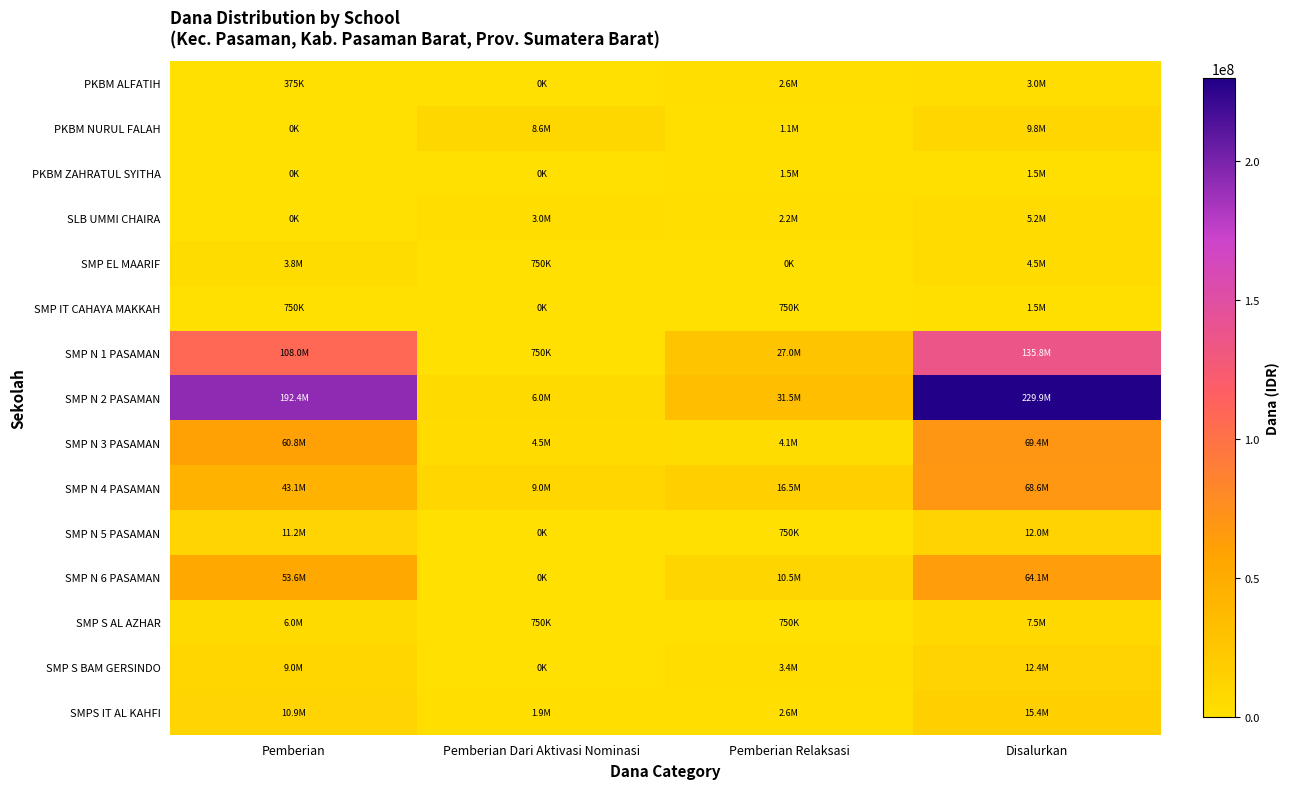

Which series has the widest spread of values?

SMP N 2 PASAMAN